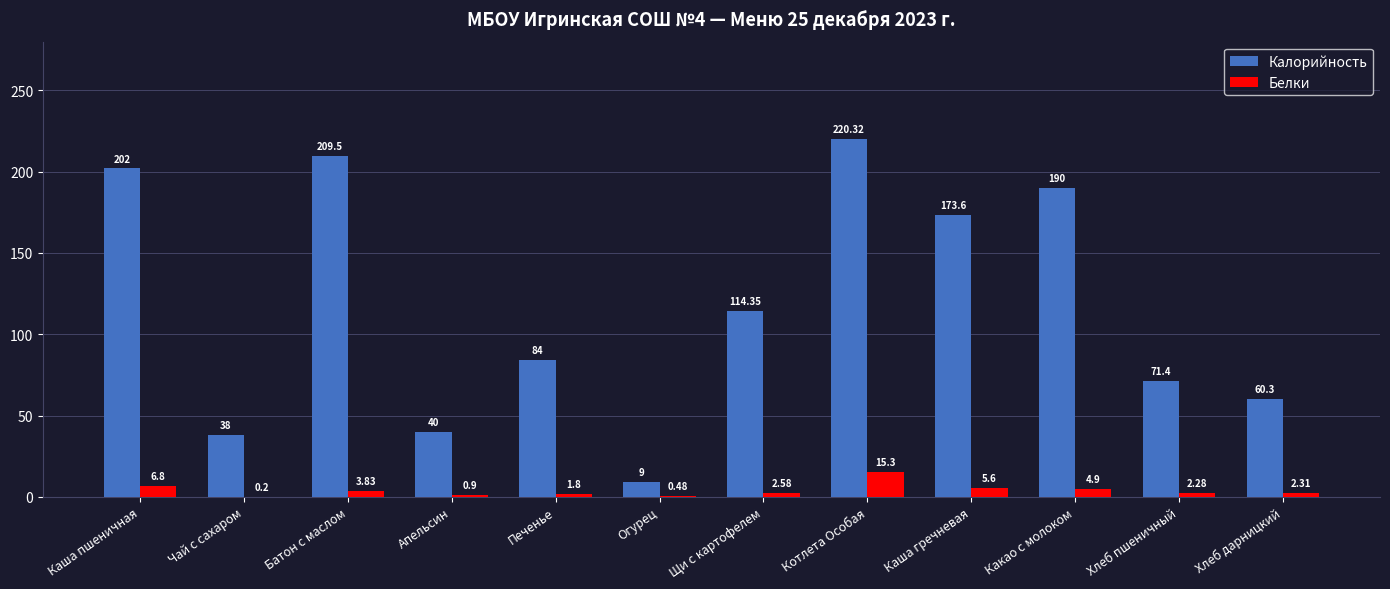

Which series changed the most between Печенье and Хлеб пшеничный?

Калорийность